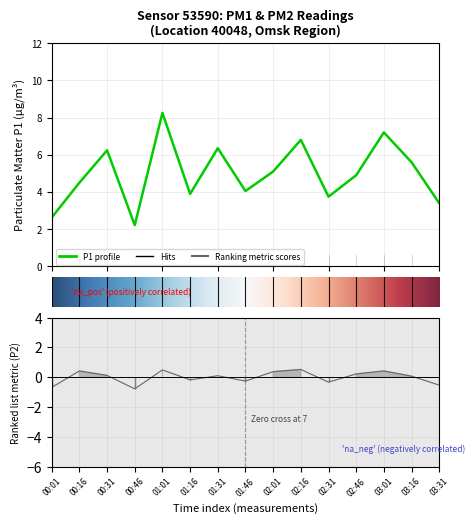

Rank the categories by P1 value from highest to lowest.

01:01, 03:01, 02:16, 01:31, 00:31, 03:16, 02:01, 02:46, 00:16, 01:46, 01:16, 02:31, 03:31, 00:01, 00:46